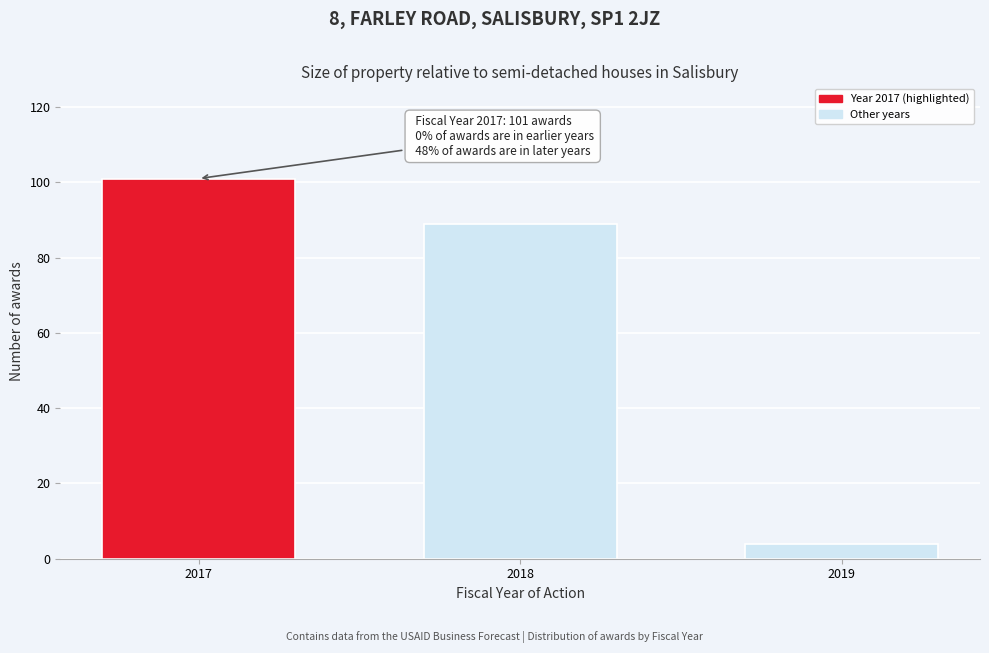

Reading right to left, transcribe all the data shown in this chart.

2019=4	2018=89	2017=101